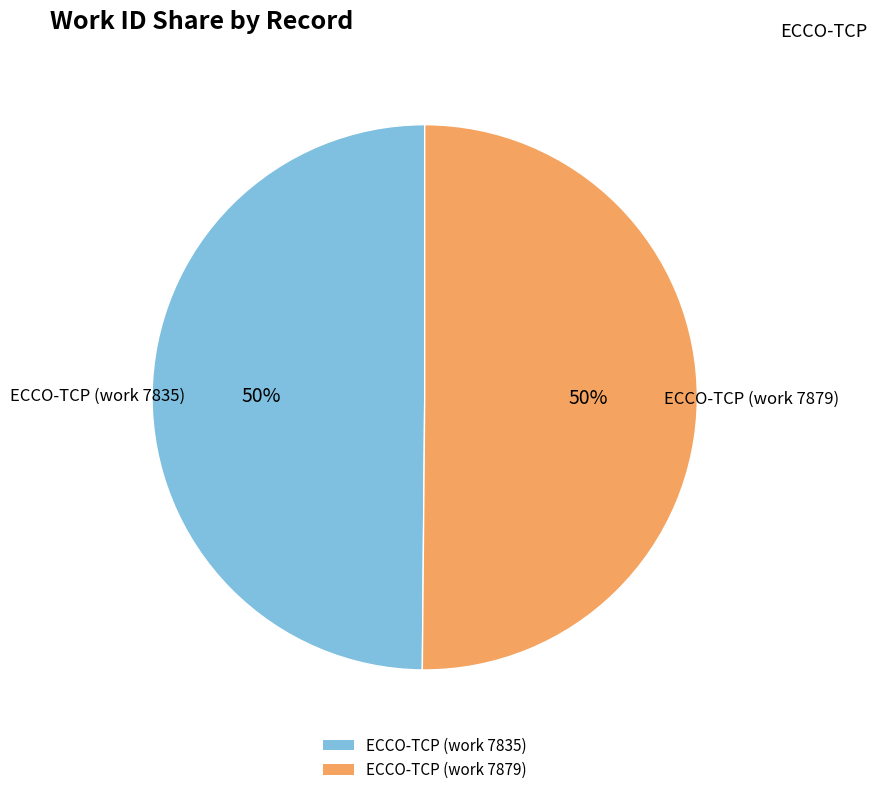

Combined, do ECCO-TCP (work 7879) and ECCO-TCP (work 7835) account for over 50%?

Yes